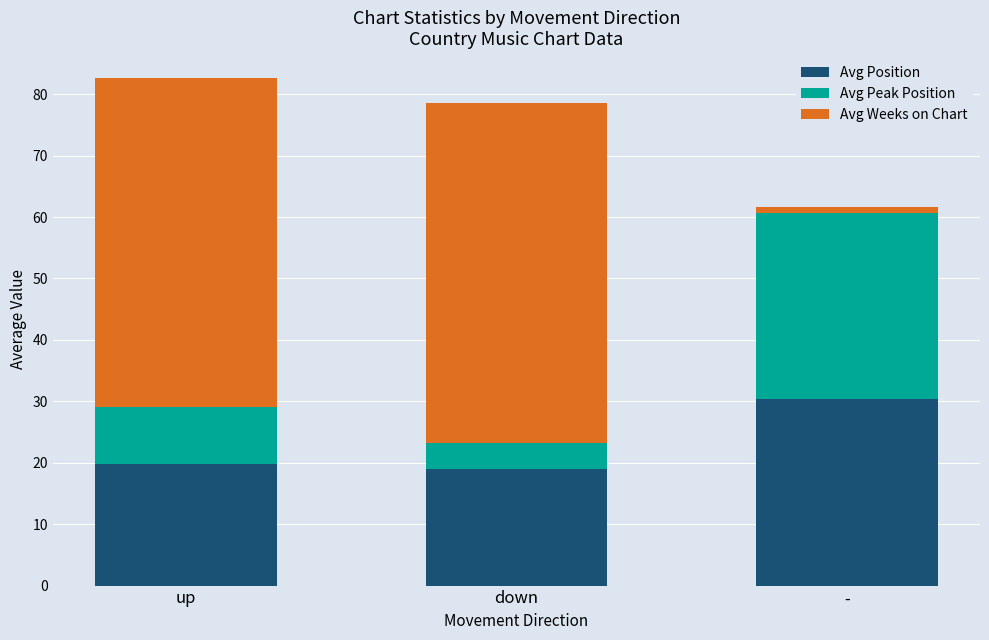

Does the chart contain any negative values?

No